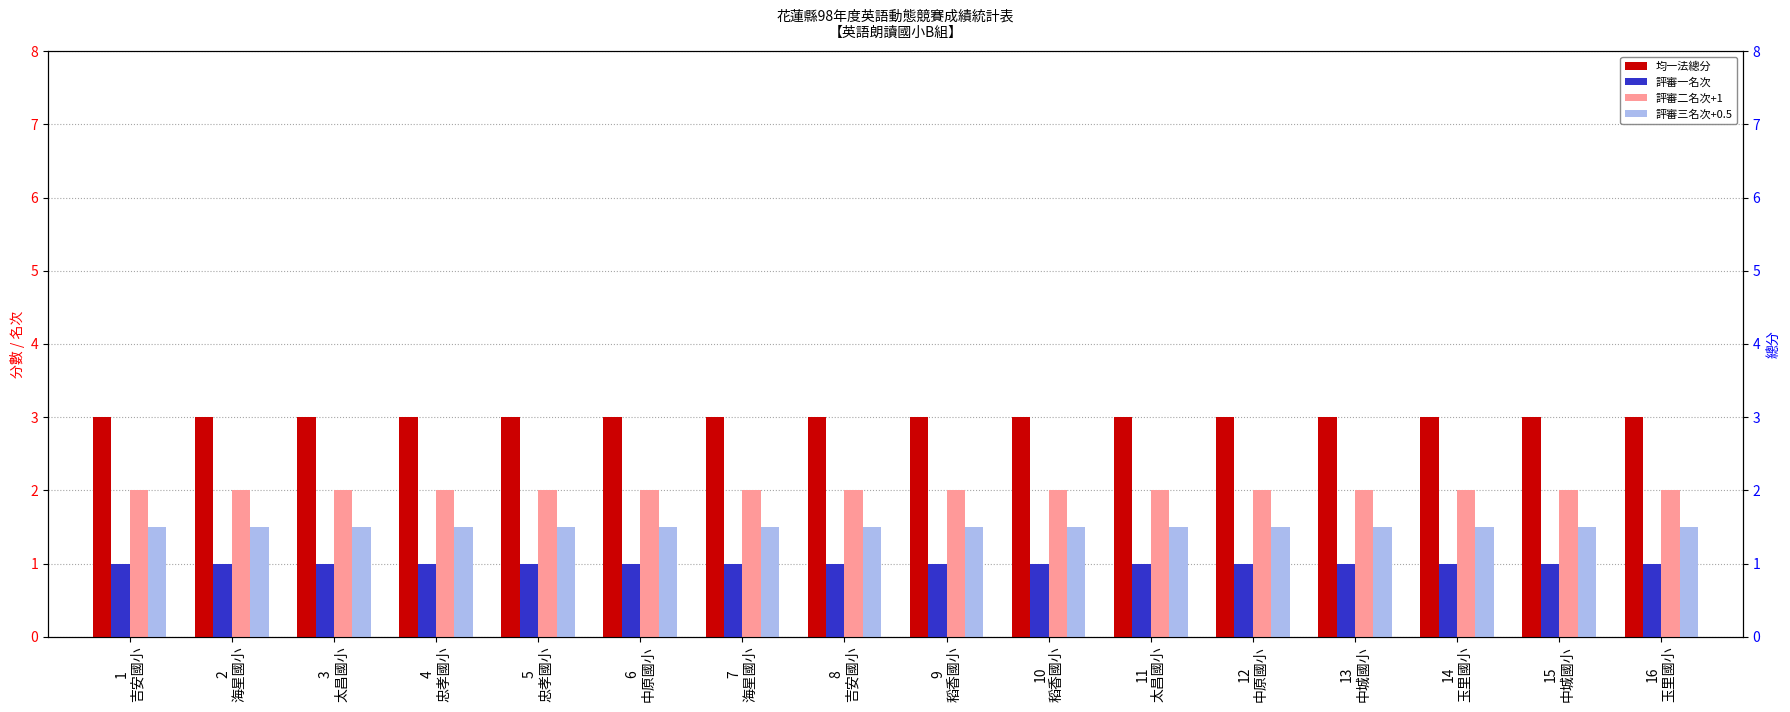

How many bars are there in total?

64